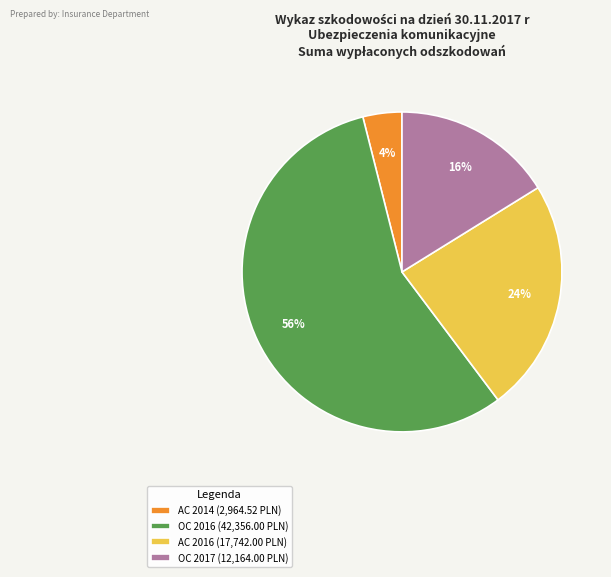

Which category has the smallest portion of the pie?

AC 2014 (2,964.52 PLN)